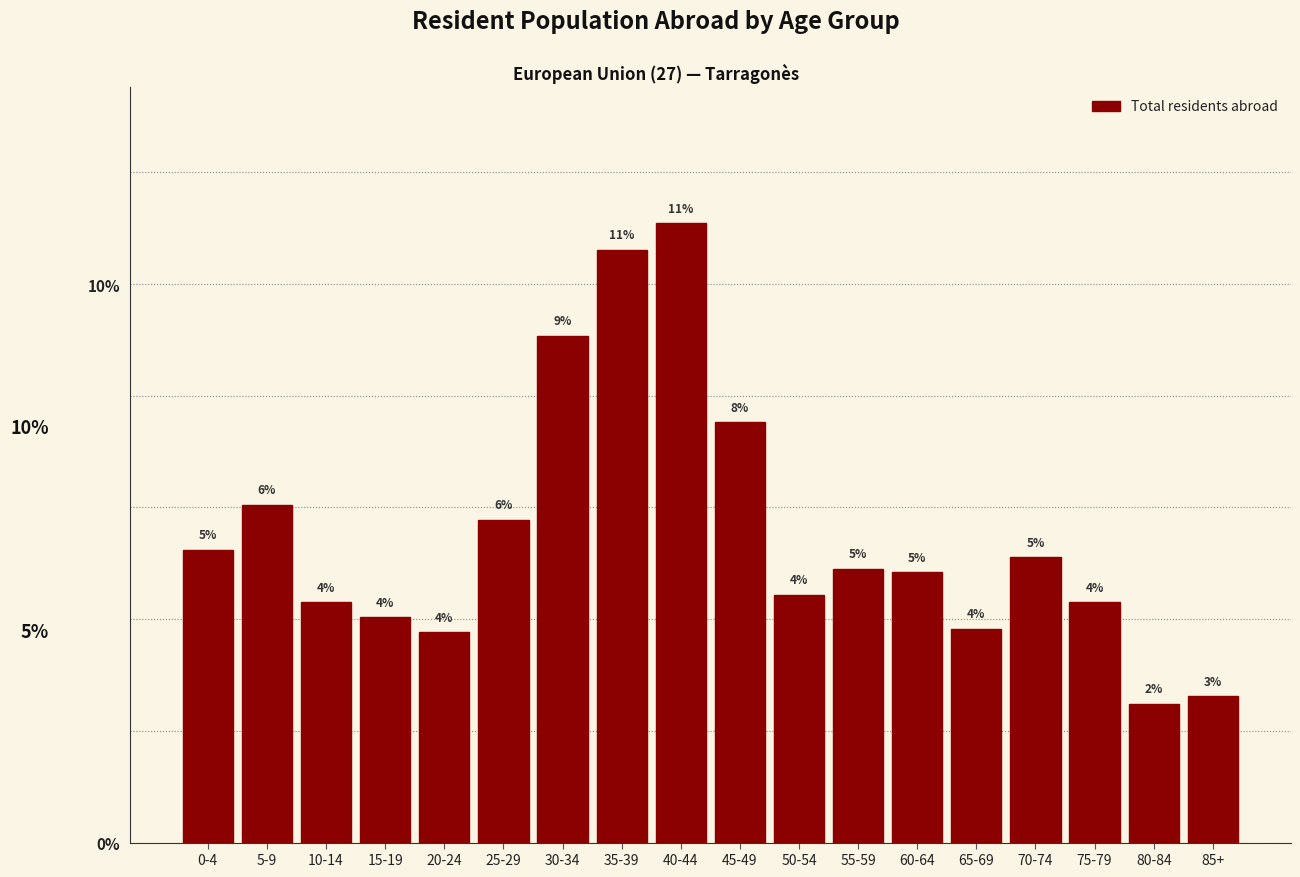

How many bars are there in total?

18